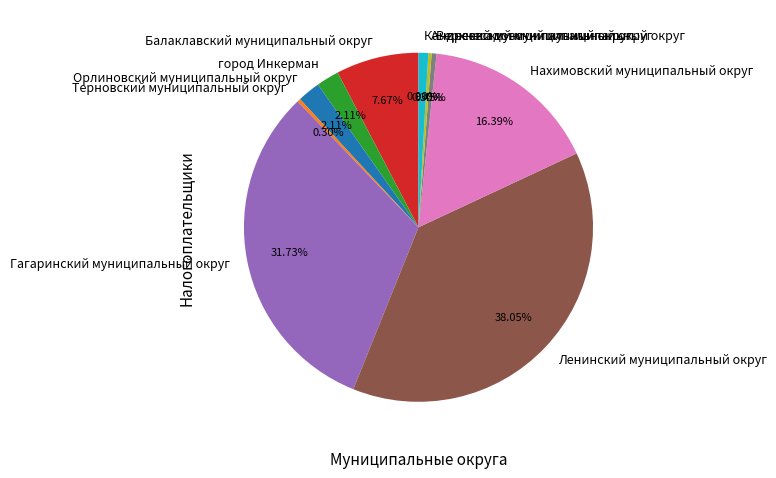

Which category has the biggest portion of the pie?

Ленинский муниципальный округ